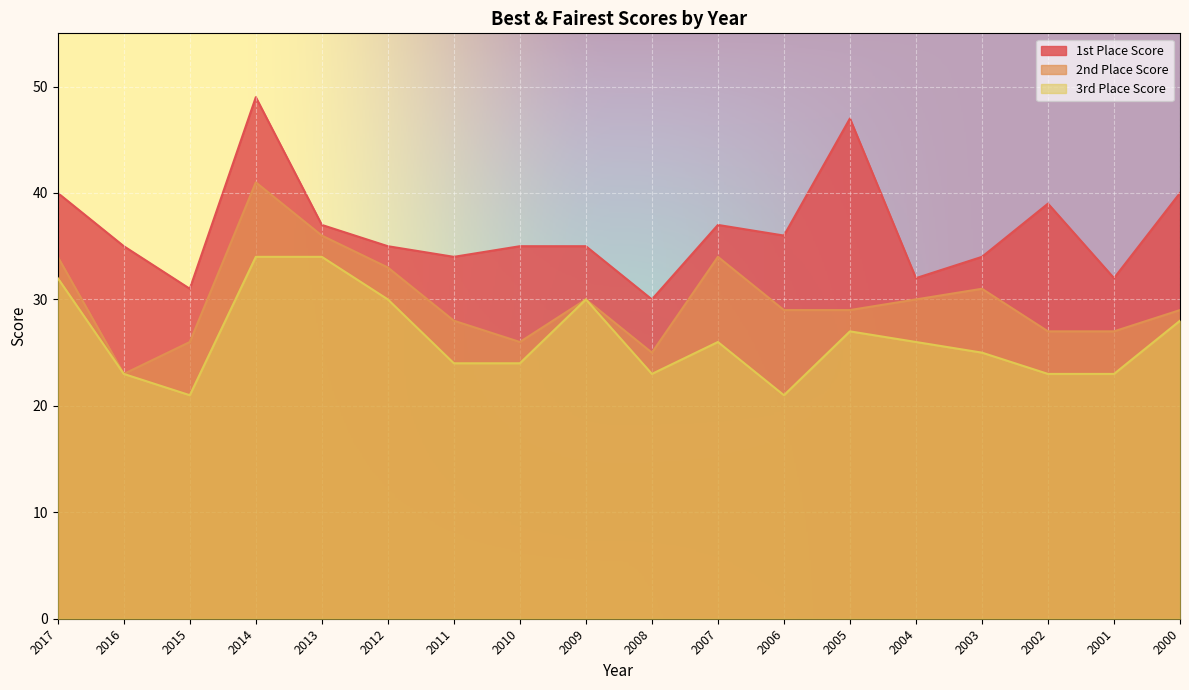

True or false: 2nd Place Score and 3rd Place Score intersect in this chart.

False